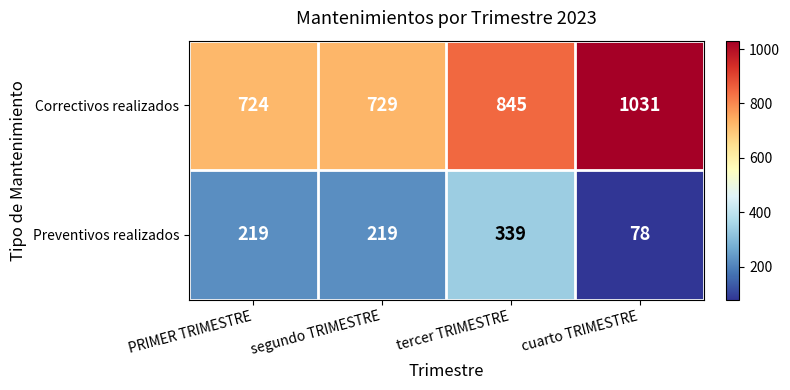

At which label is Correctivos realizados closest to 877?

tercer TRIMESTRE